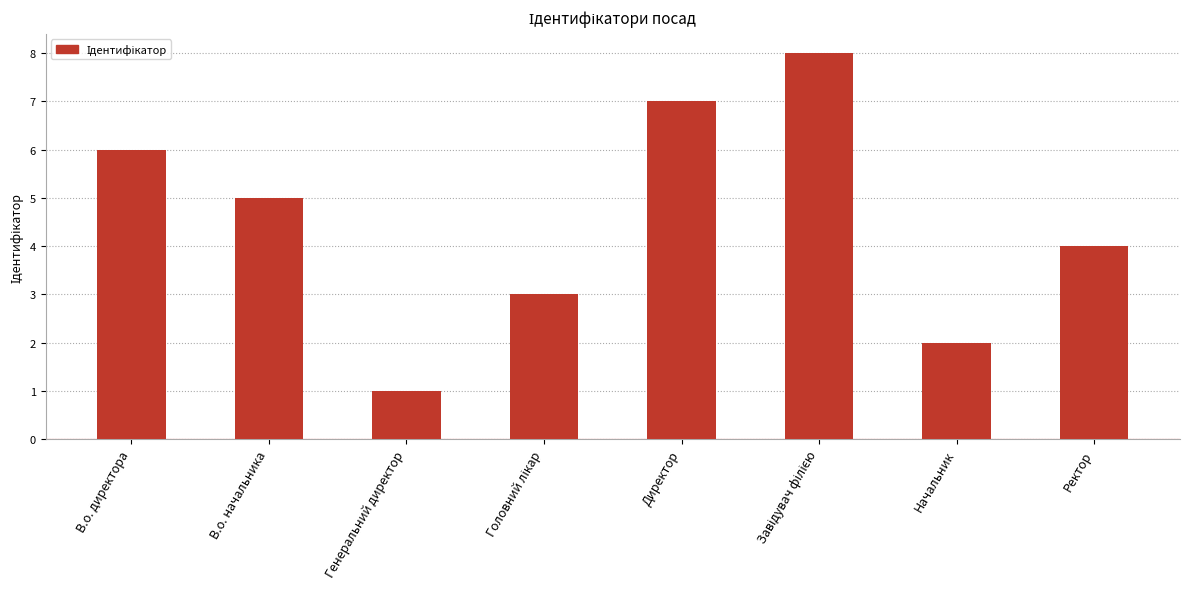

Reading left to right, extract all data points from this chart.

6	5	1	3	7	8	2	4